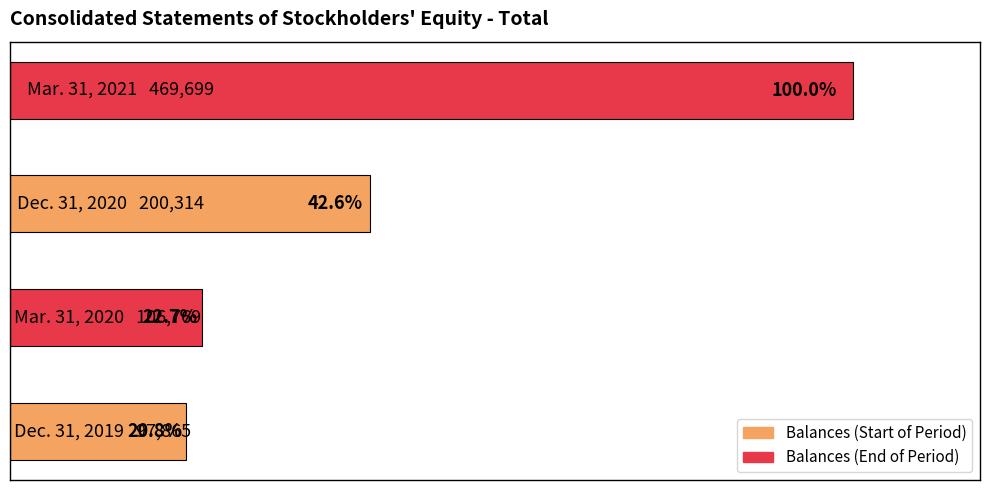

List the labels in order of value, largest first.

Mar. 31, 2021, Dec. 31, 2020, Mar. 31, 2020, Dec. 31, 2019